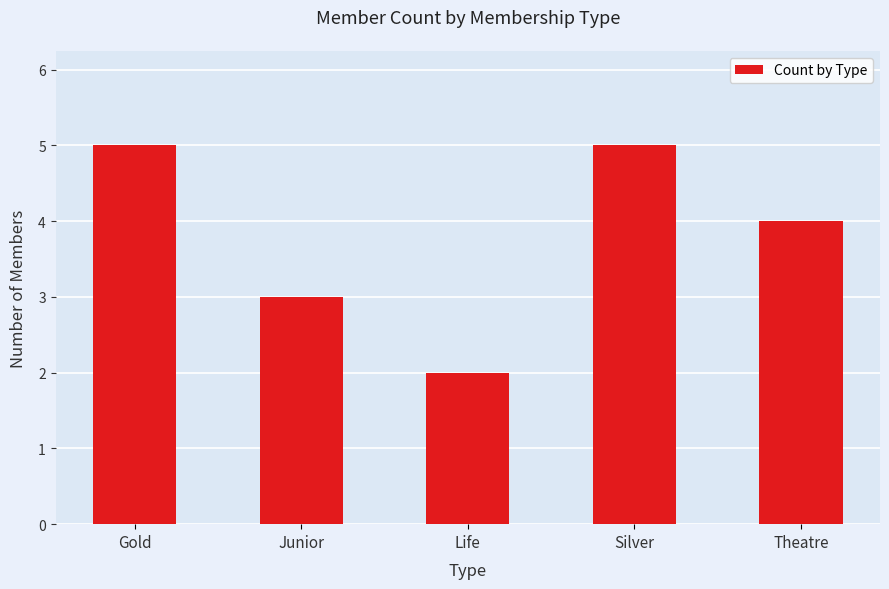

What is the difference between the second highest and minimum values?

3